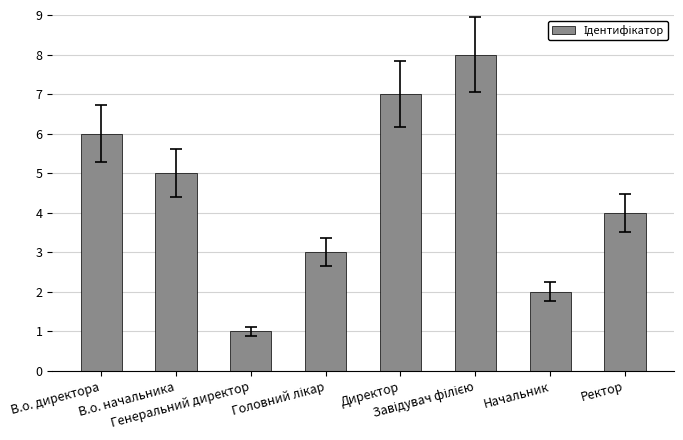

What is the maximum value shown in the chart?

8